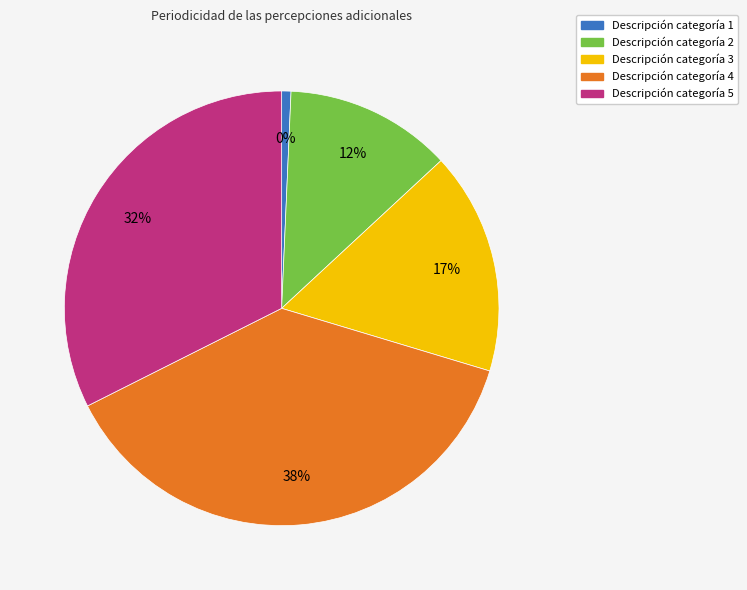

Is VALES DE FIN DE AÑO the majority of the pie?

No